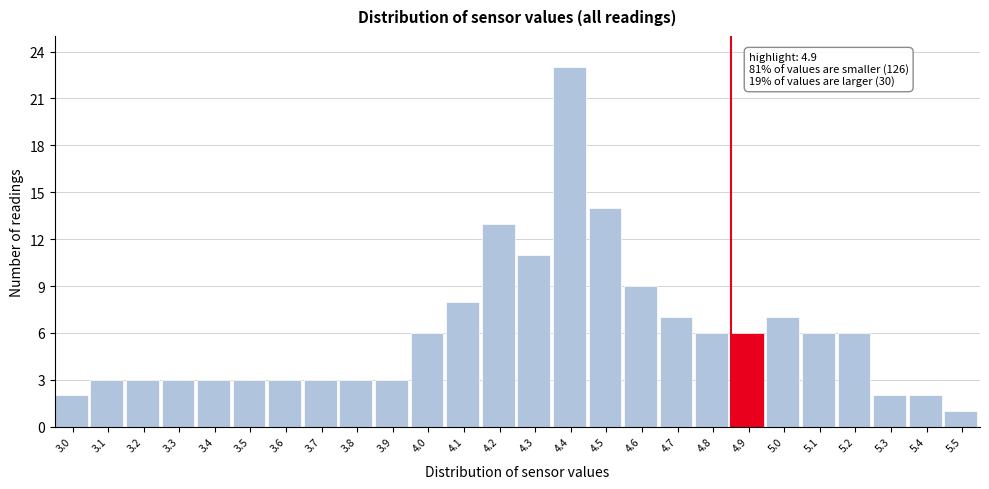

Reading left to right, transcribe all the data shown in this chart.

3.0=2	3.1=3	3.2=3	3.3=3	3.4=3	3.5=3	3.6=3	3.7=3	3.8=3	3.9=3	4.0=6	4.1=8	4.2=13	4.3=11	4.4=23	4.5=14	4.6=9	4.7=7	4.8=6	4.9=6	5.0=7	5.1=6	5.2=6	5.3=2	5.4=2	5.5=1